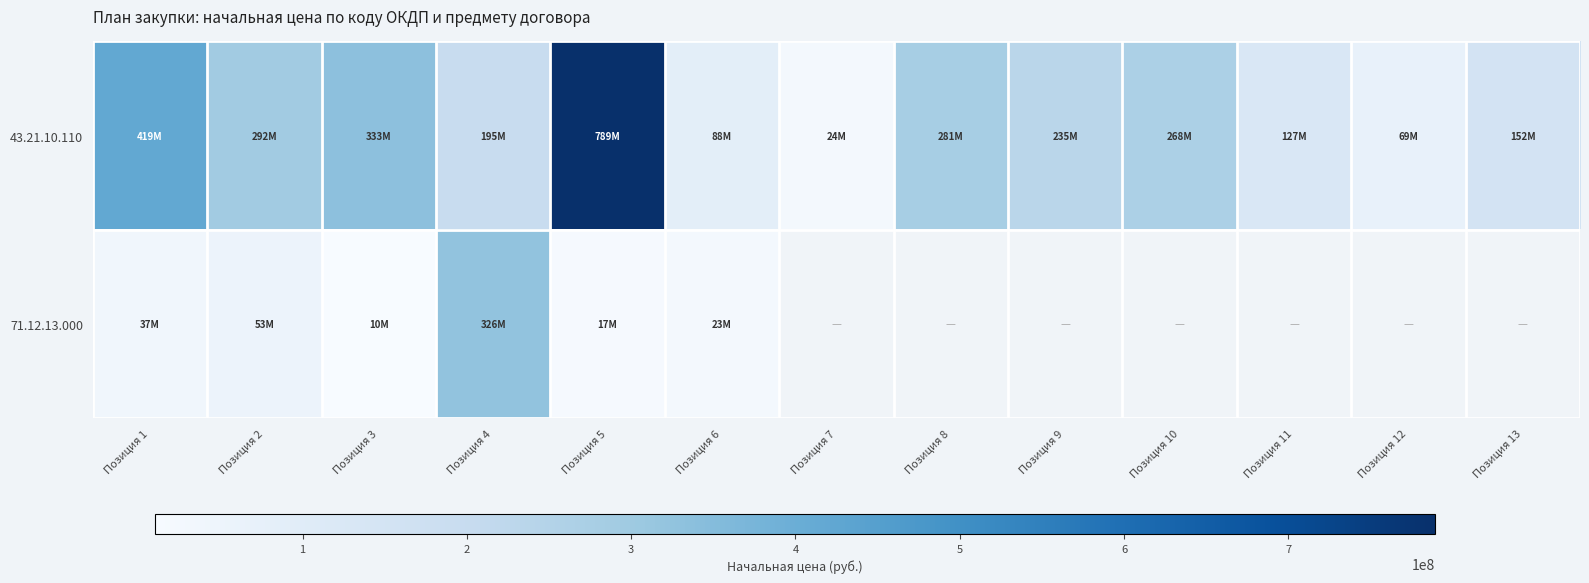

Which has a higher value, Позиция 3 or Позиция 8?

Позиция 3